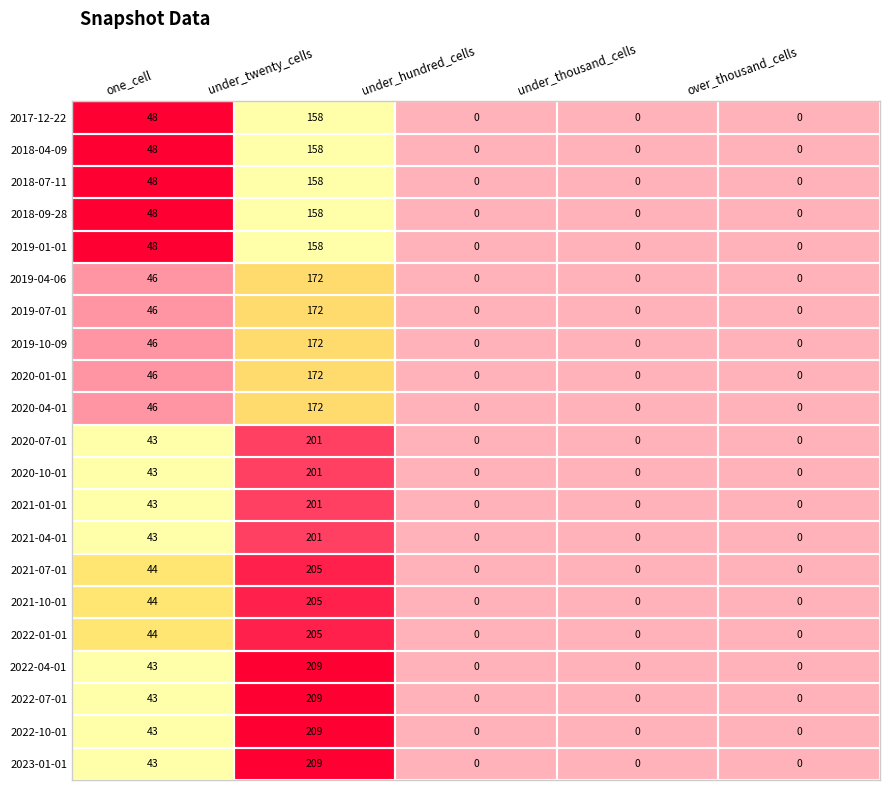

Count the 2019-04-06 values in the range 0 to 46.

4